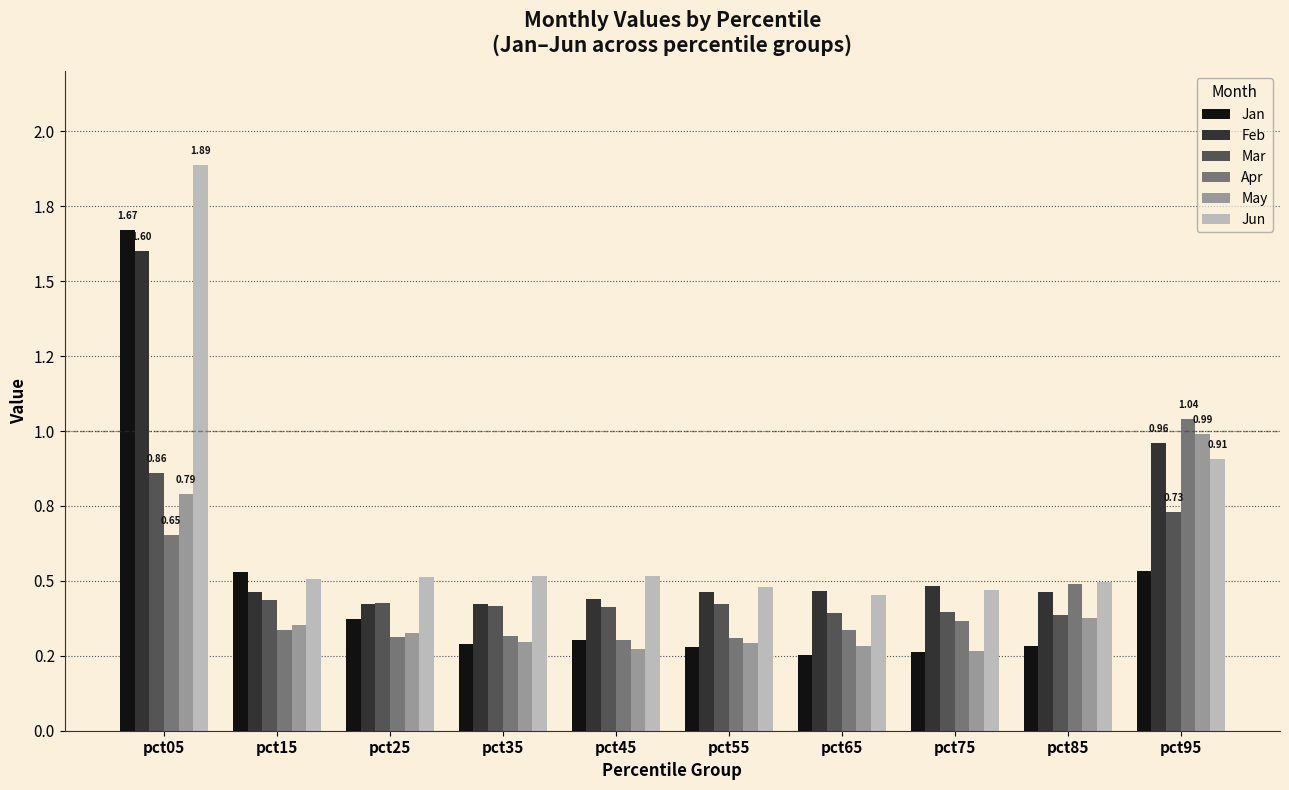

What are all the series names shown in the legend?

Jan, Feb, Mar, Apr, May, Jun